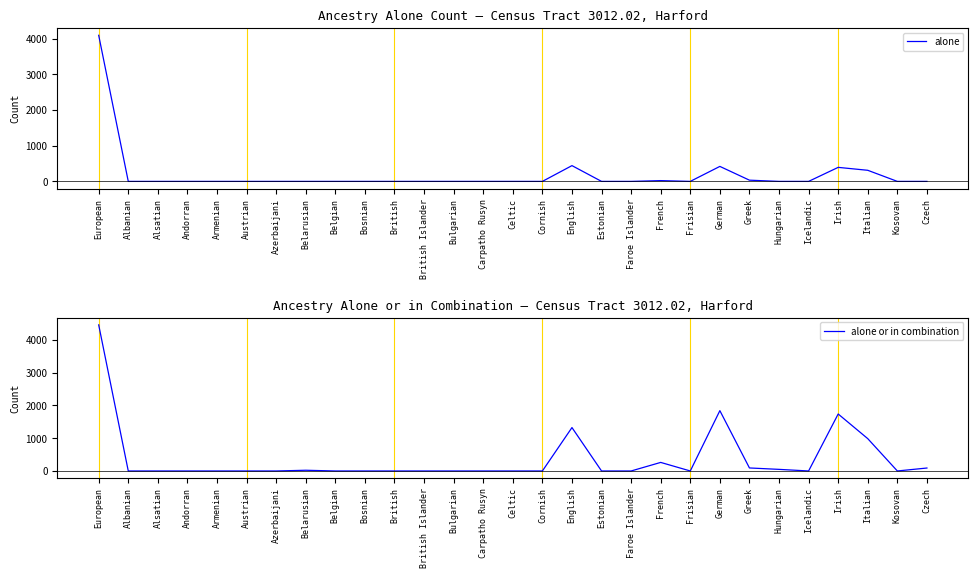

How many interior local valleys does the alone series have?

1